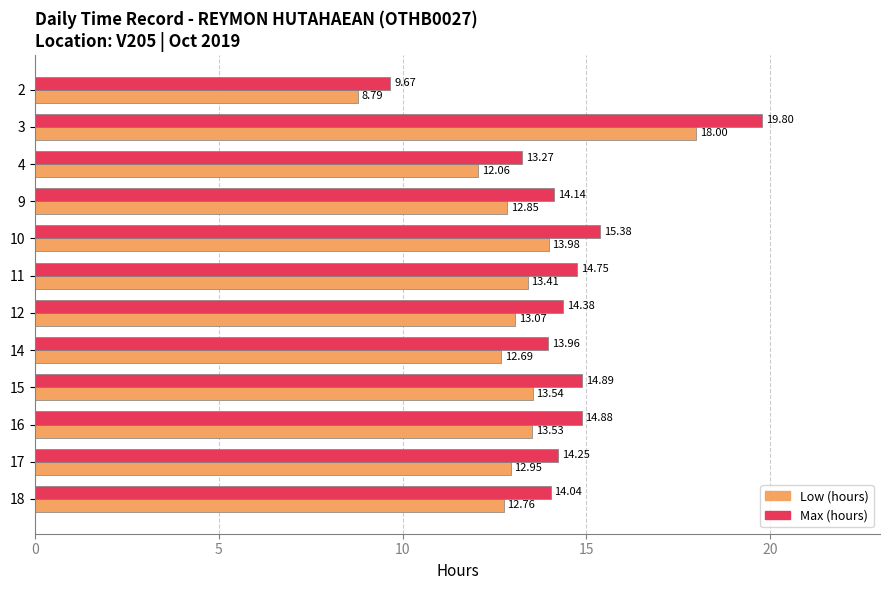

At which category is the sum across all series the highest?

3